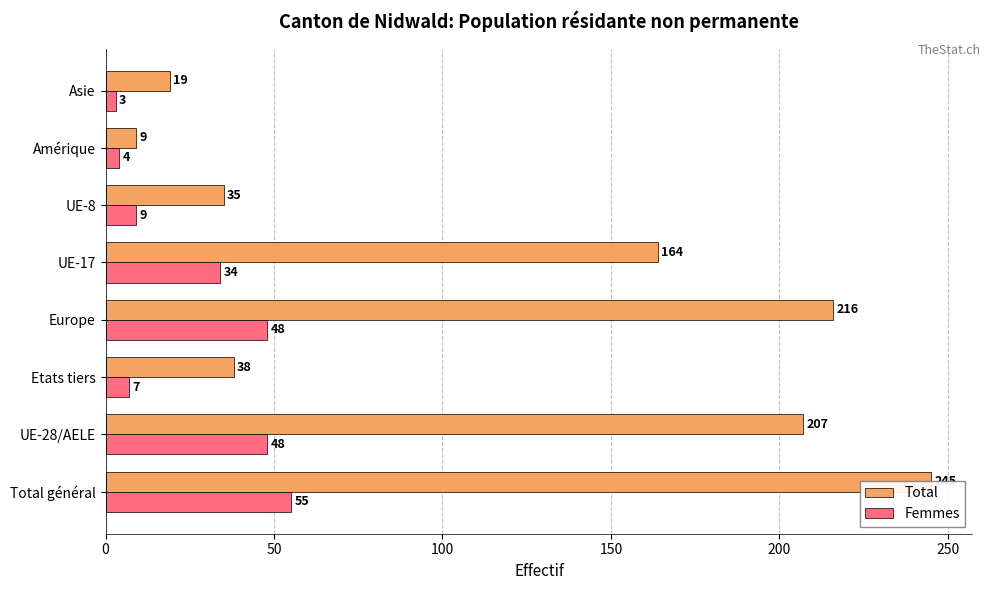

Which series has the largest total across all categories?

Total